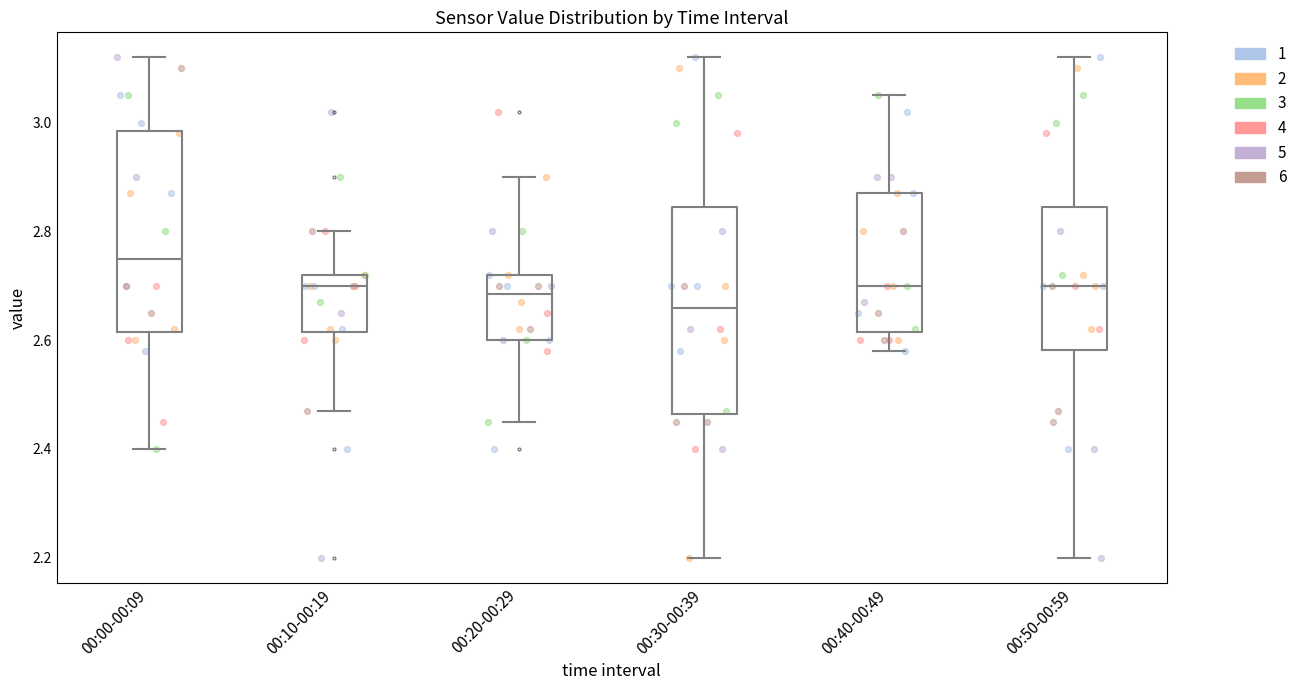

Which box has the lowest median line?

00:30-00:39